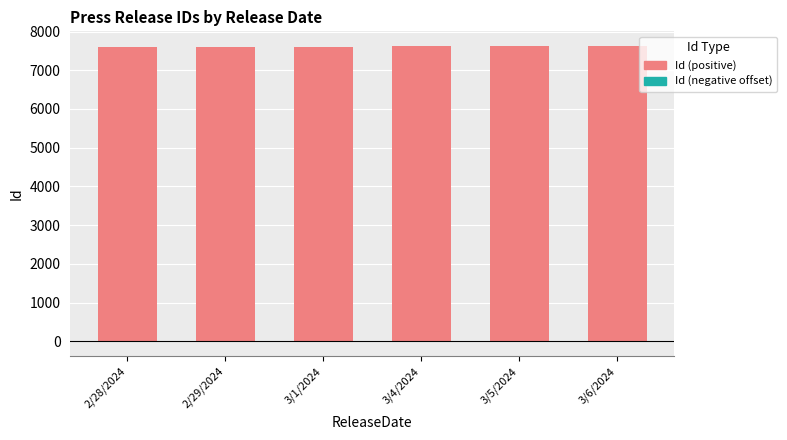

What are all the series names shown in the legend?

Id (positive), Id (negative offset)